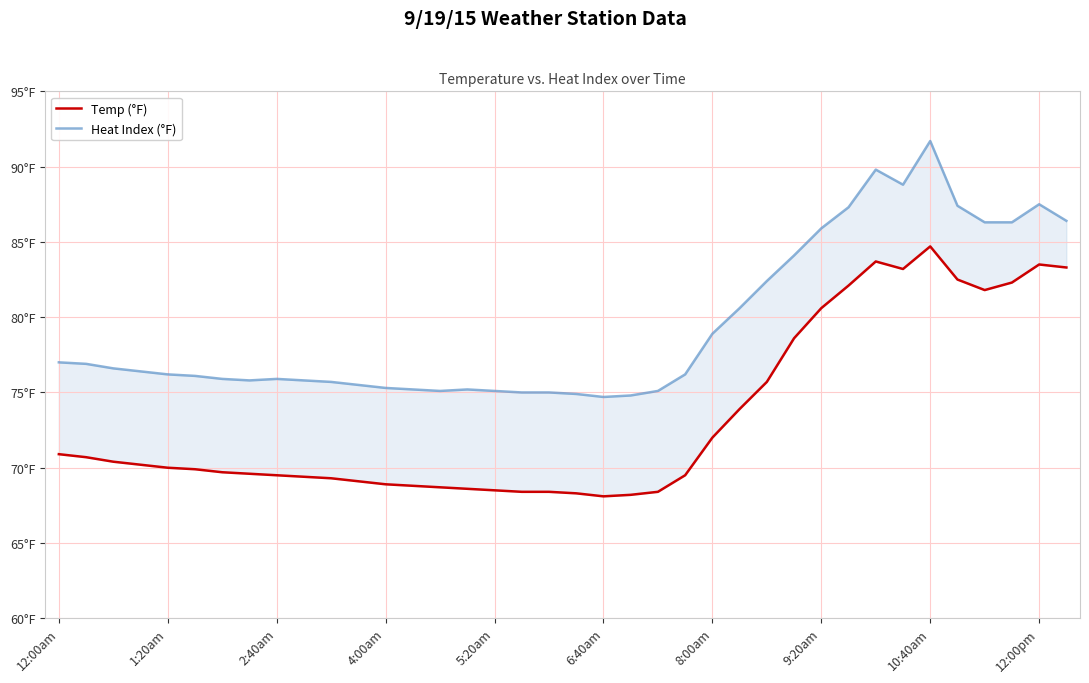

What are all the series names shown in the legend?

Temp (°F), Heat Index (°F)